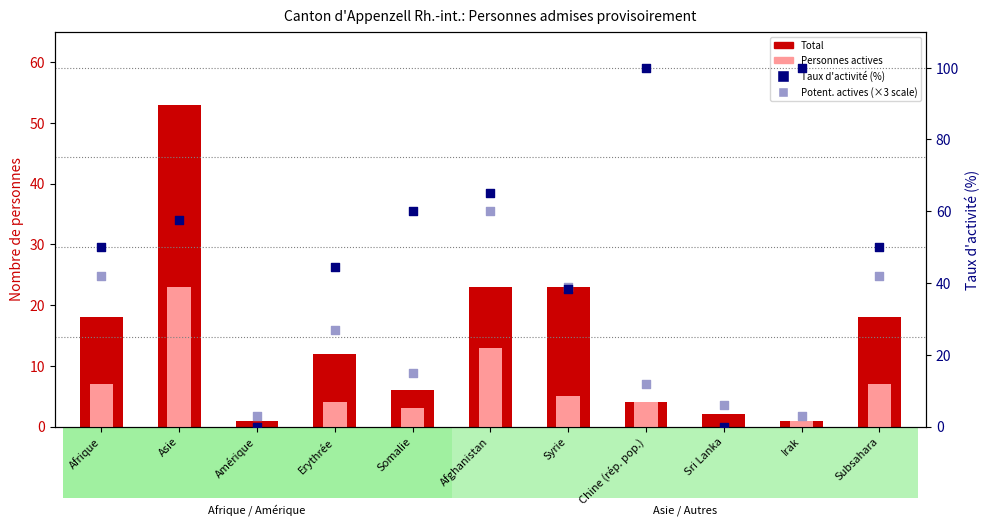

What are all the series names shown in the legend?

Total, Personnes actives, Taux d'activité (%), Potentiellement actives (×3 for scale)